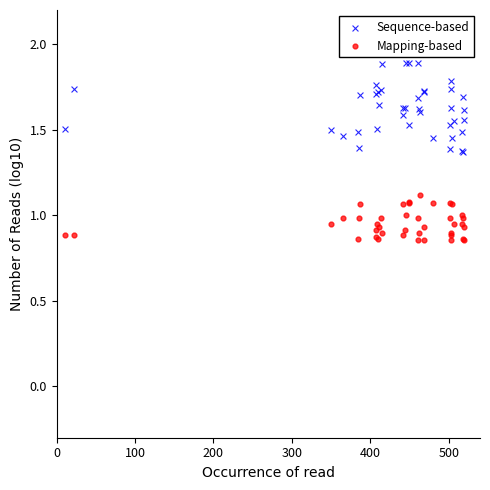

What are all the series names shown in the legend?

Sequence-based, Mapping-based